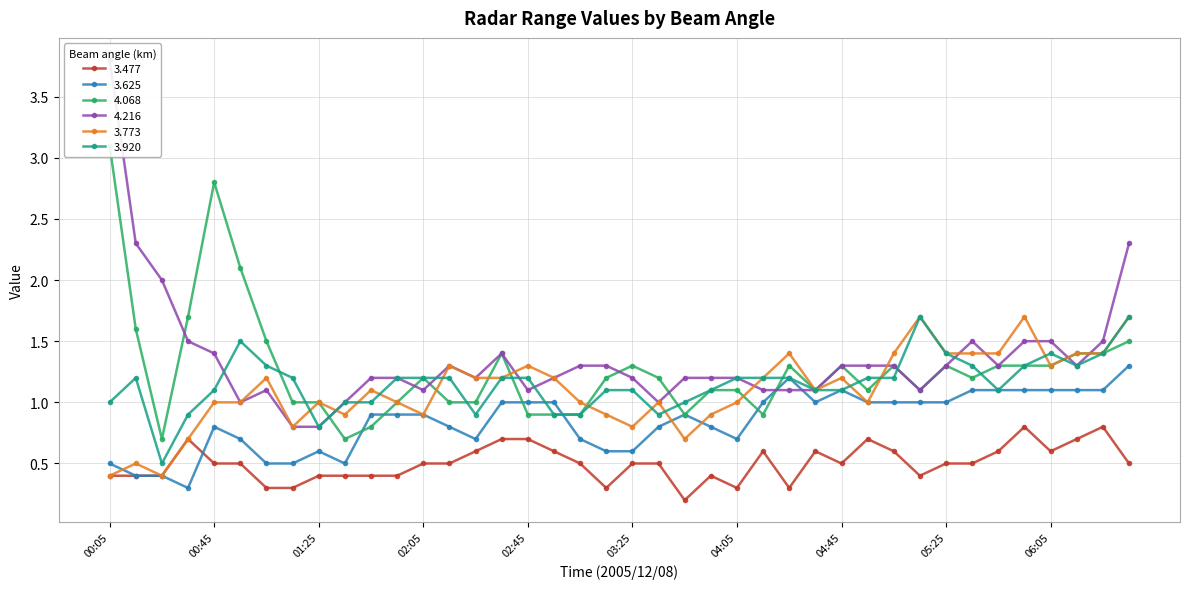

Between which two adjacent categories do 4.216 and 3.625 first intersect?

04:15 and 04:25